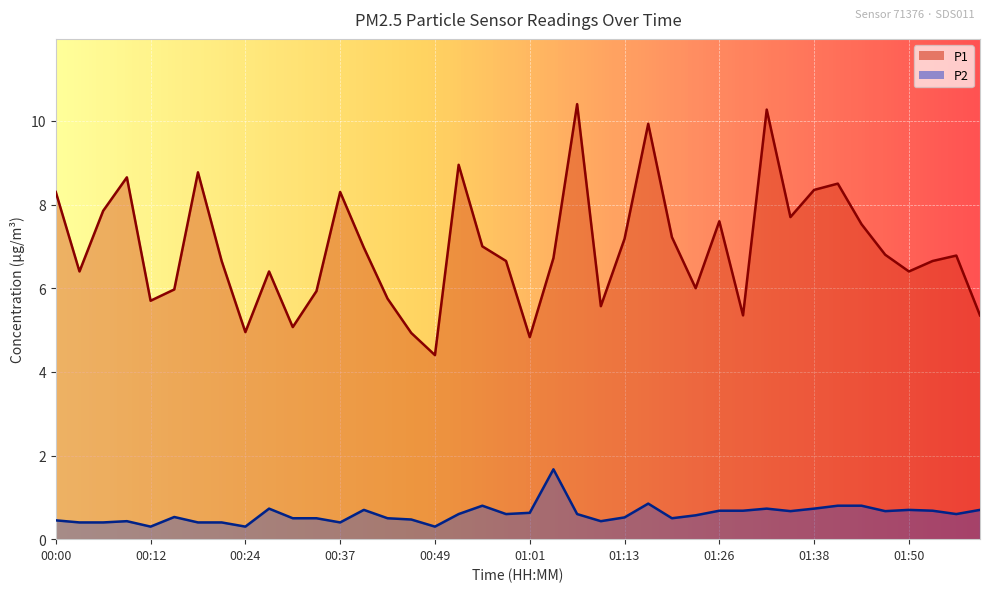

What are all the series names shown in the legend?

P1, P2